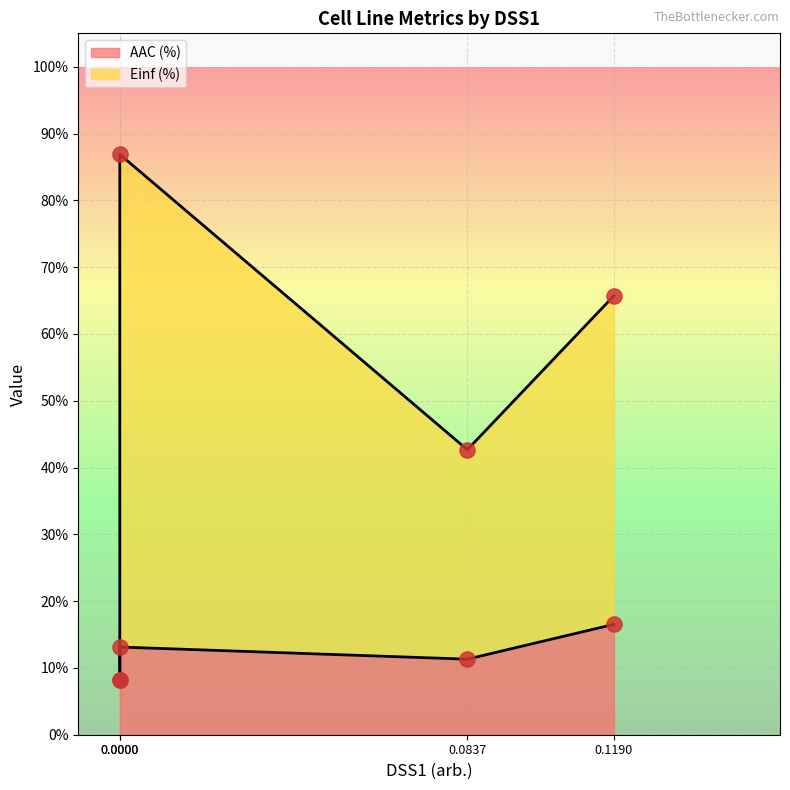

Which series reaches the maximum Y coordinate?

Einf (%)